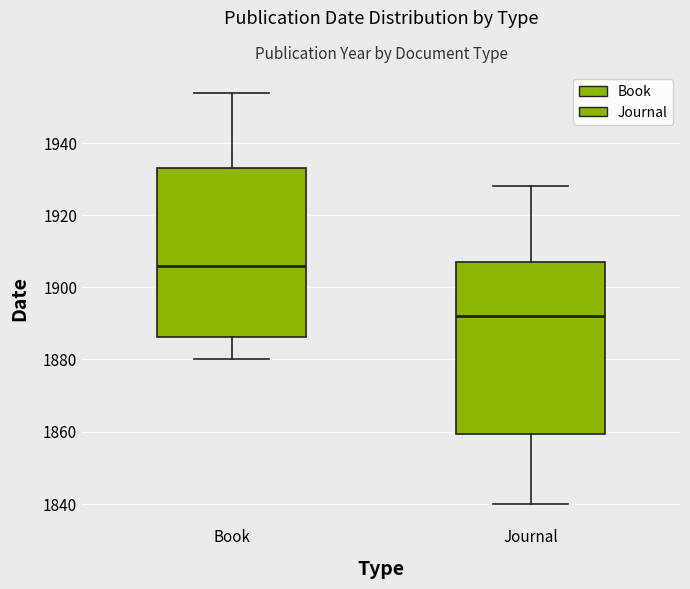

Reading left to right, transcribe this box plot: for each box, give where its median line is, the range the box spans, and where its two whiskers end, as read against the y-axis. The values are not printed on the chart, so give them approximately, as read against the axis.

Book: median 1906, box 1886 to 1934, whiskers 1880 to 1954
Journal: median 1892, box 1860 to 1908, whiskers 1840 to 1928